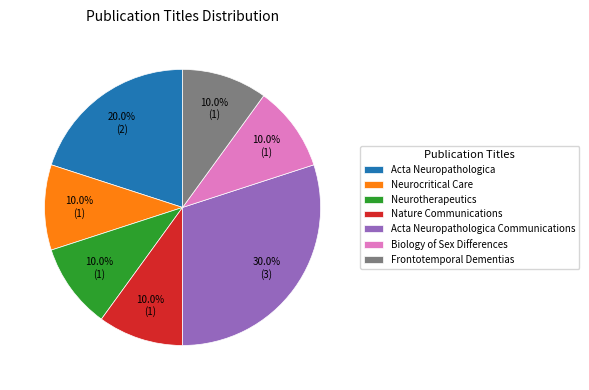

To the nearest percent, what portion does Biology of Sex Differences represent?

10%